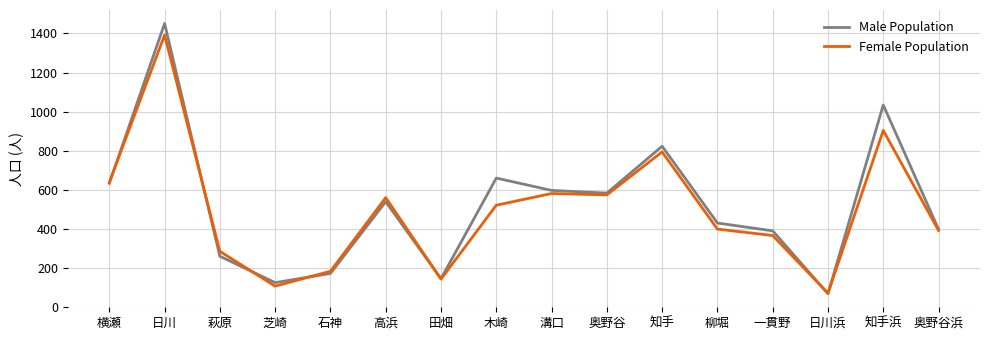

The Male Population series shows 880 at 横瀬. True or false?

False